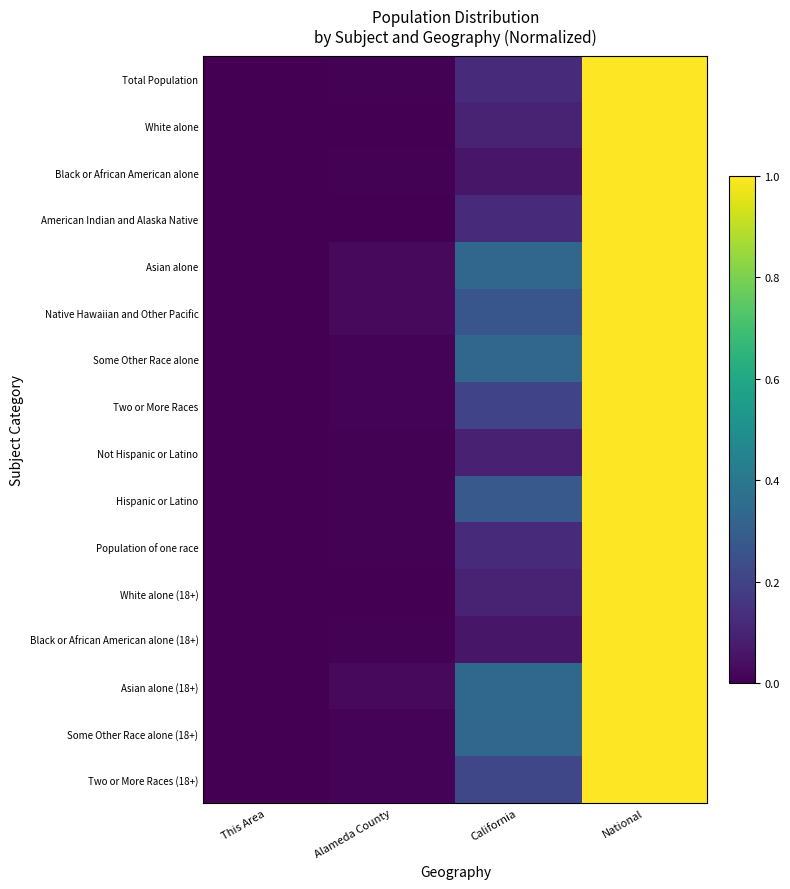

At how many categories does at least one series exceed 0?

4